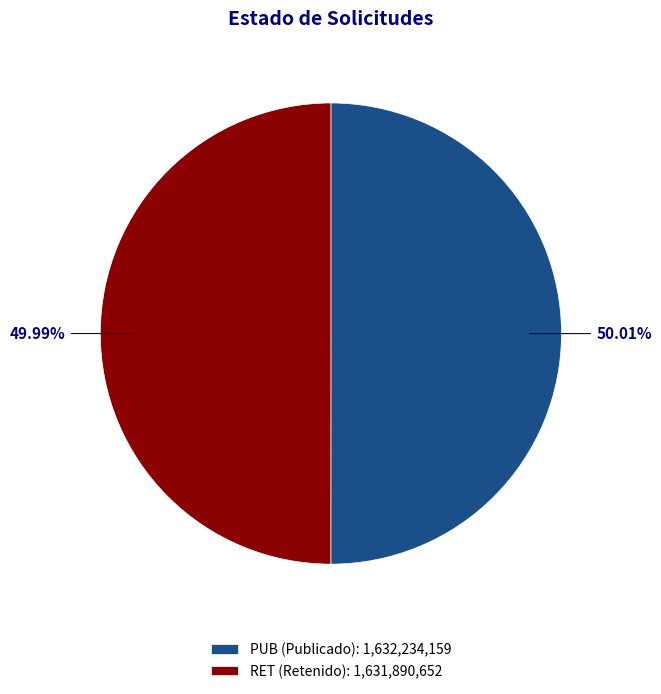

Do RET (Retenido) and PUB (Publicado) together represent more than half of the pie?

Yes